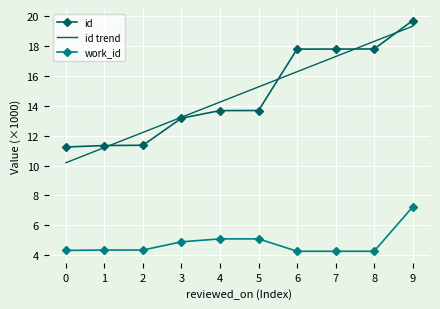

At how many categories does at least one series exceed 8?

10